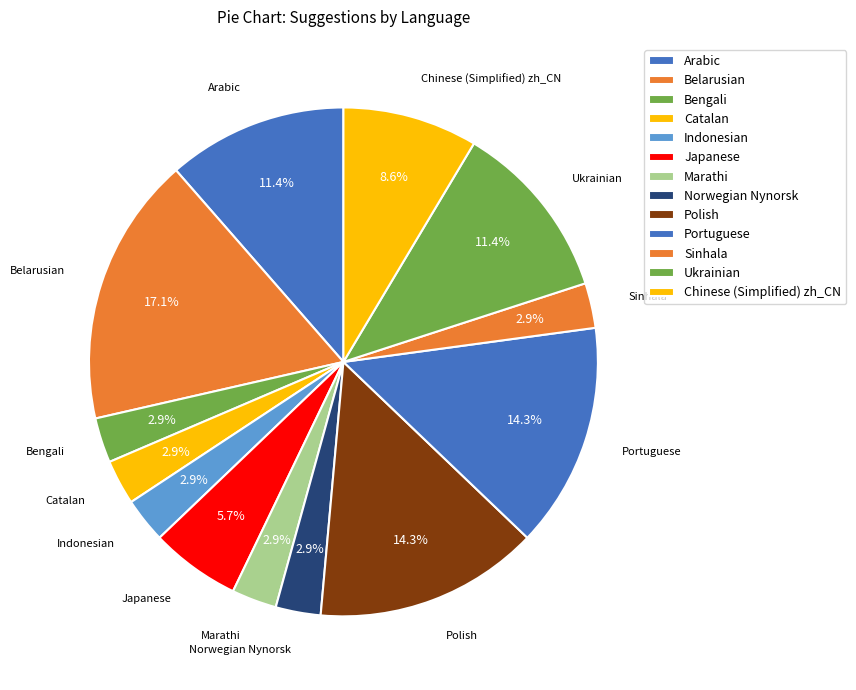

What percentage is NOT represented by Arabic?

88.6%